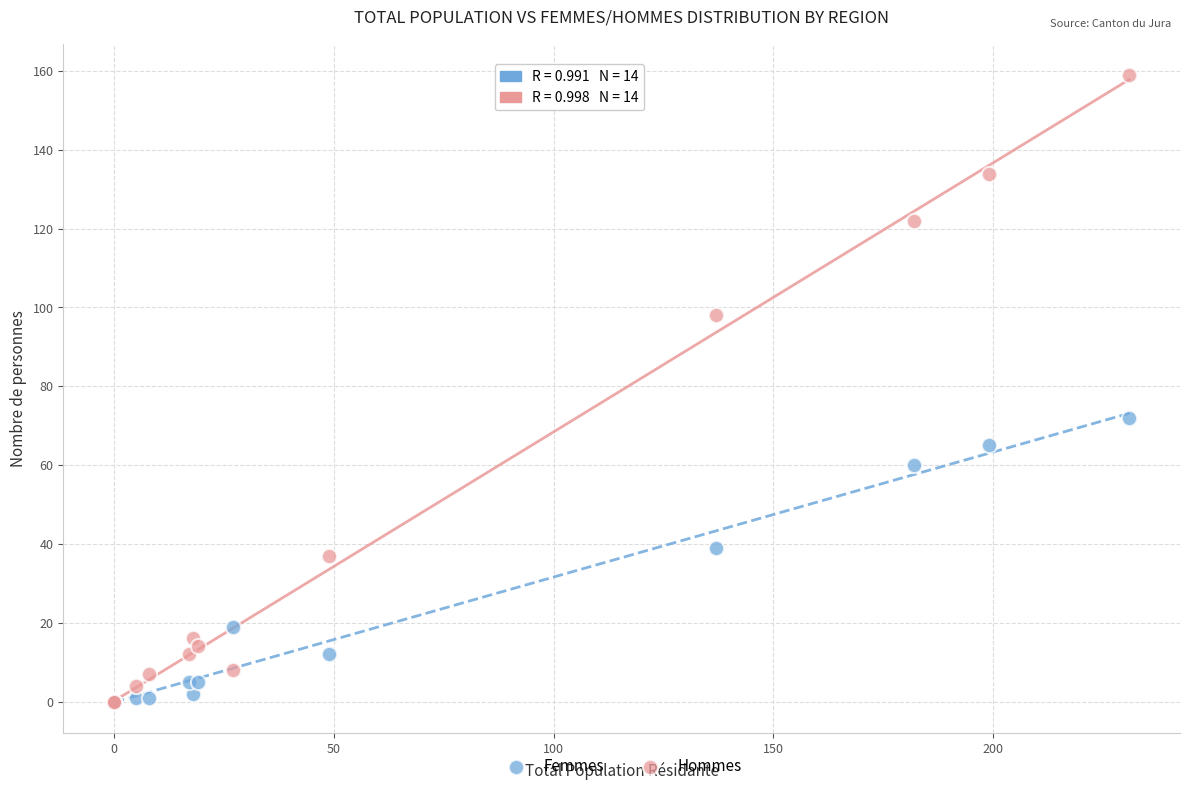

In the Hommes series, what Y value is closest to 79?

98